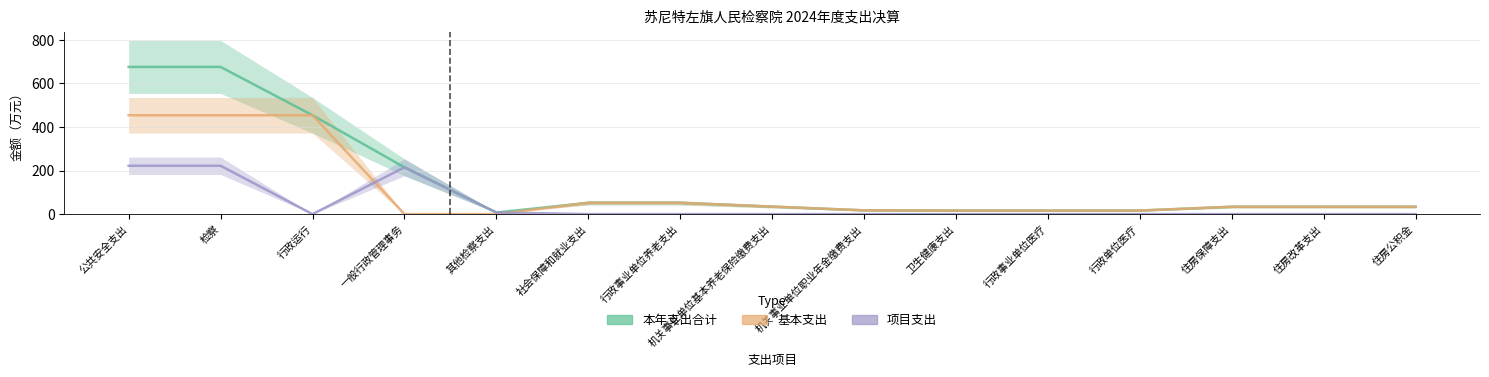

What is the sum of the 本年支出合计 values at 行政运行 and 公共安全支出?

1129.7